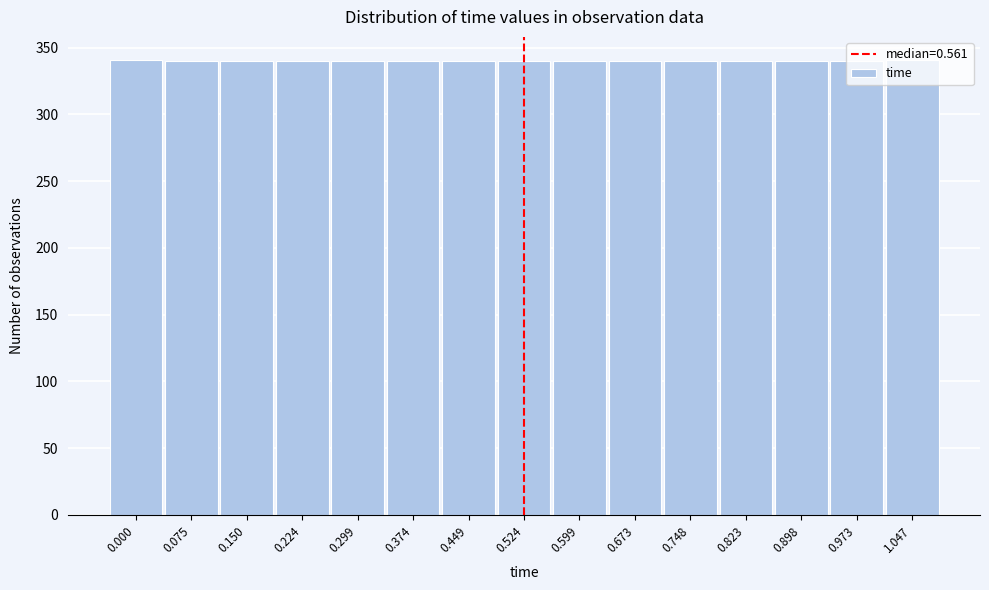

What is the sum of the values at 0.224 and 1.047?

681